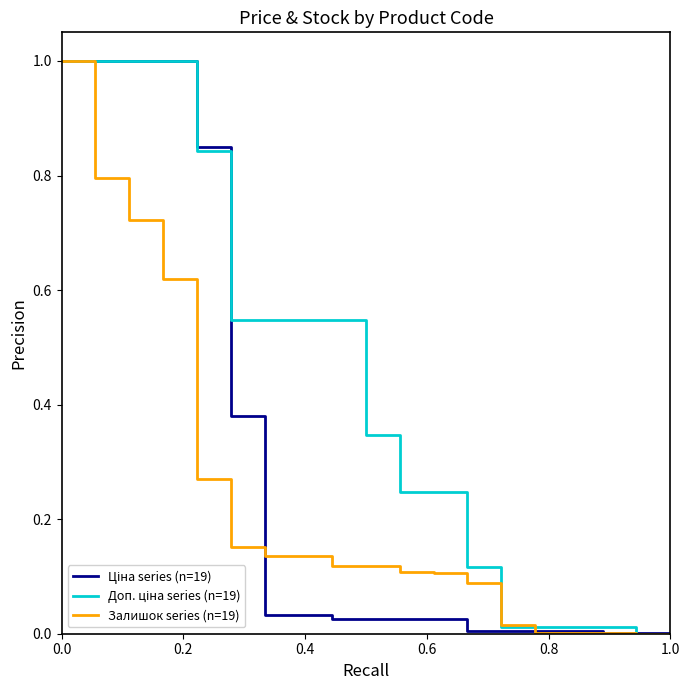

How many lines are shown in the chart?

3